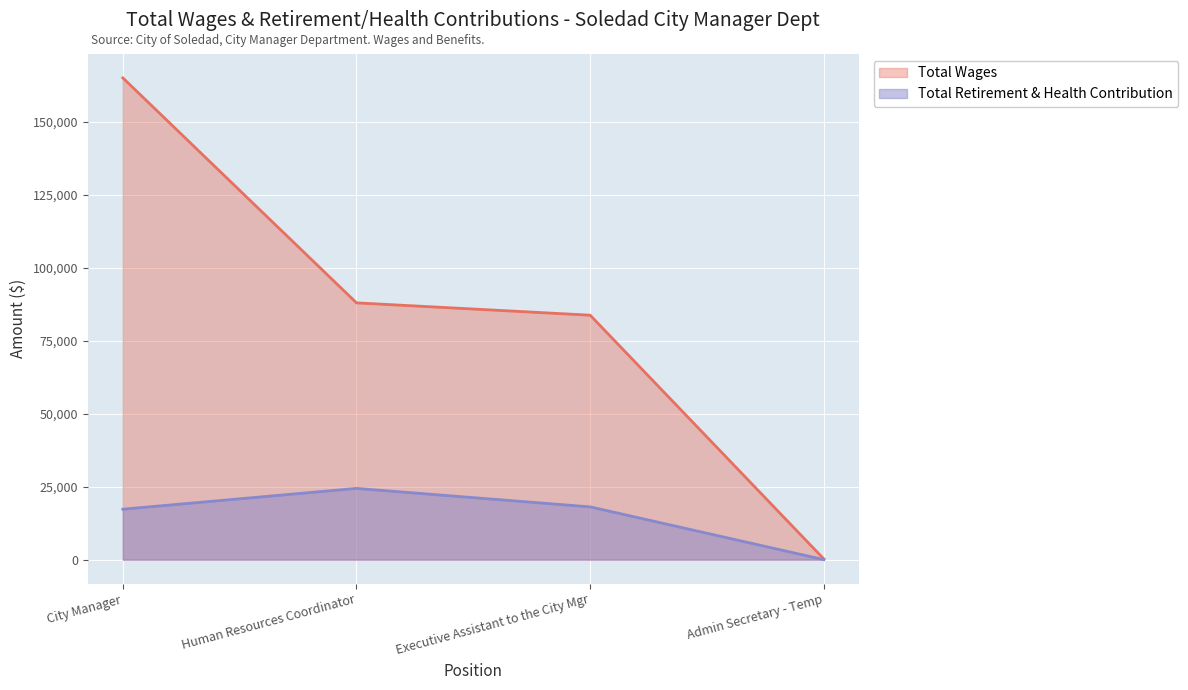

What is the greatest value displayed?

164942